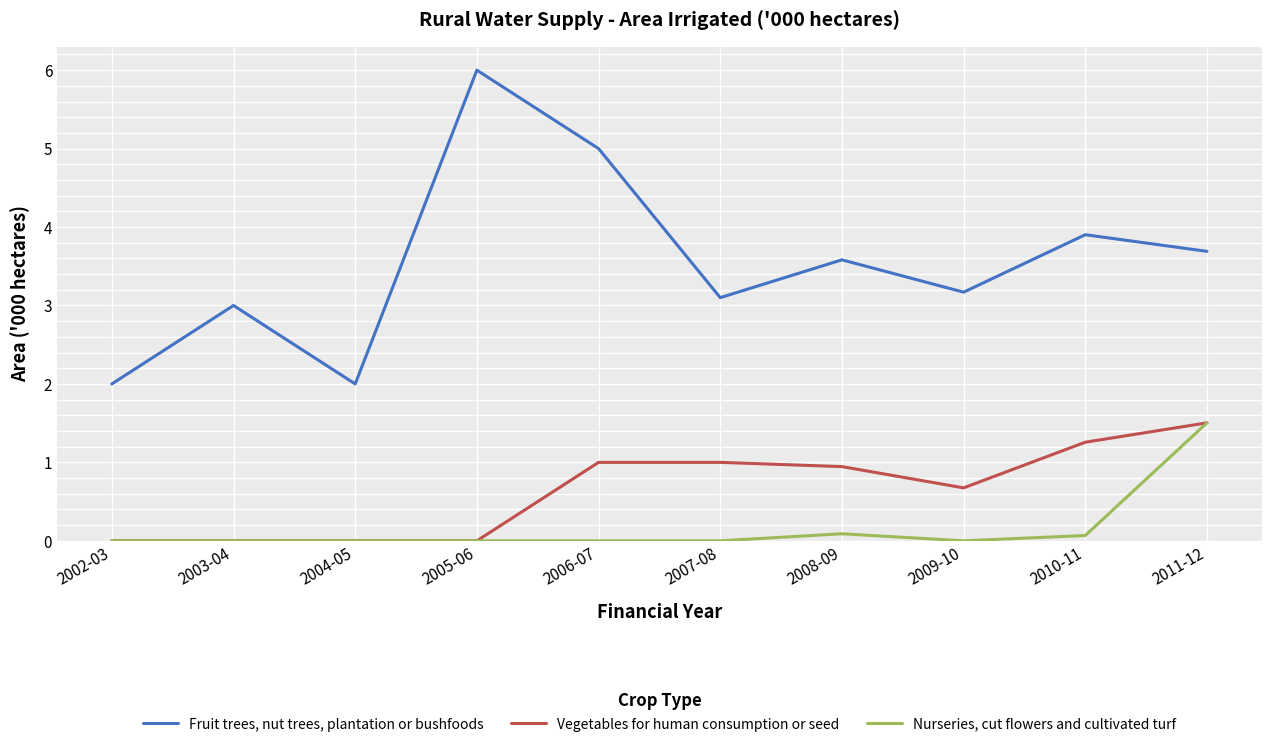

True or false: Nurseries, cut flowers and cultivated turf and Fruit trees, nut trees, plantation or bushfoods intersect in this chart.

False